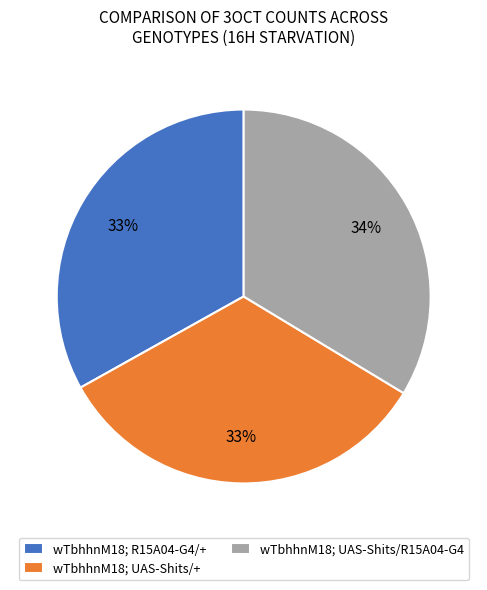

Approximately how many times larger is the value at wTbhhnM18; R15A04-G4/+ compared to wTbhhnM18; UAS-Shits/R15A04-G4?

1.0